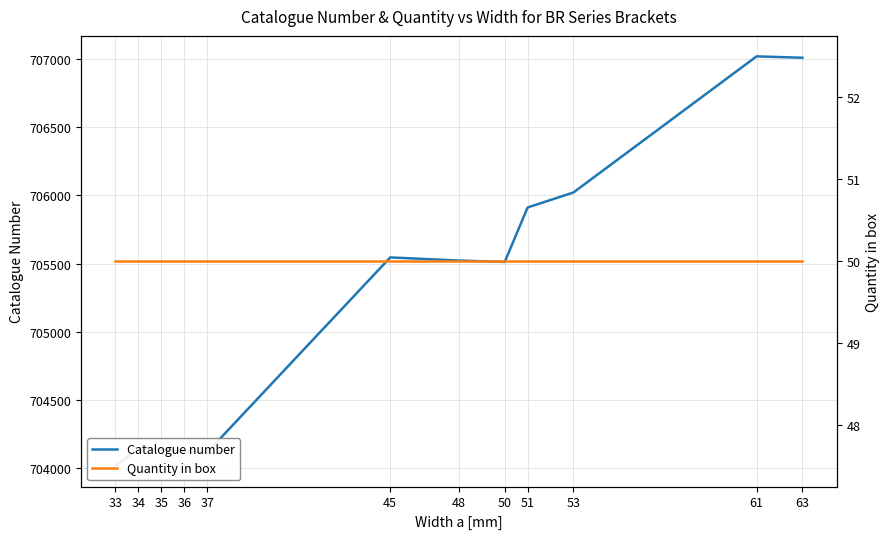

How many series are shown in this chart?

2